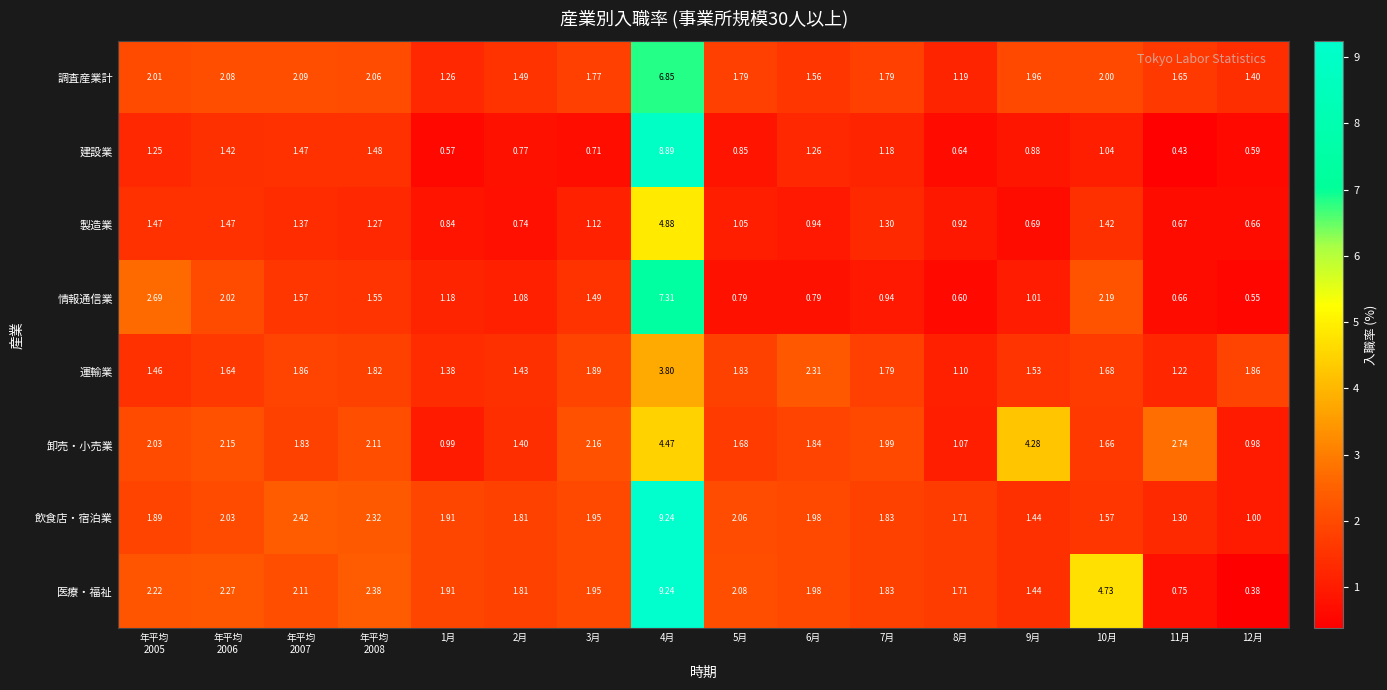

Which series has the largest range (max minus min)?

医療・福祉